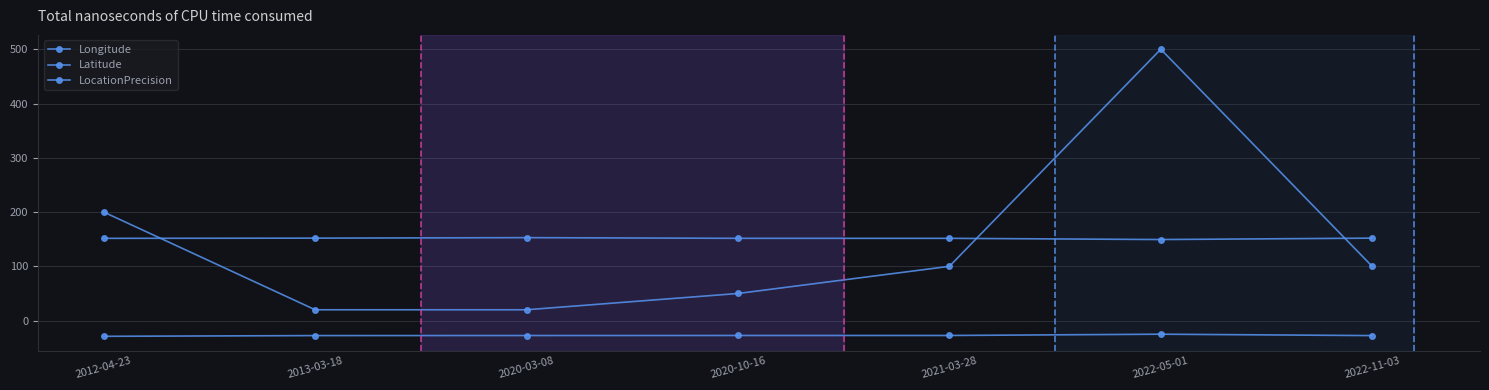

What is the total value across all series at 2022-11-03?

224.4